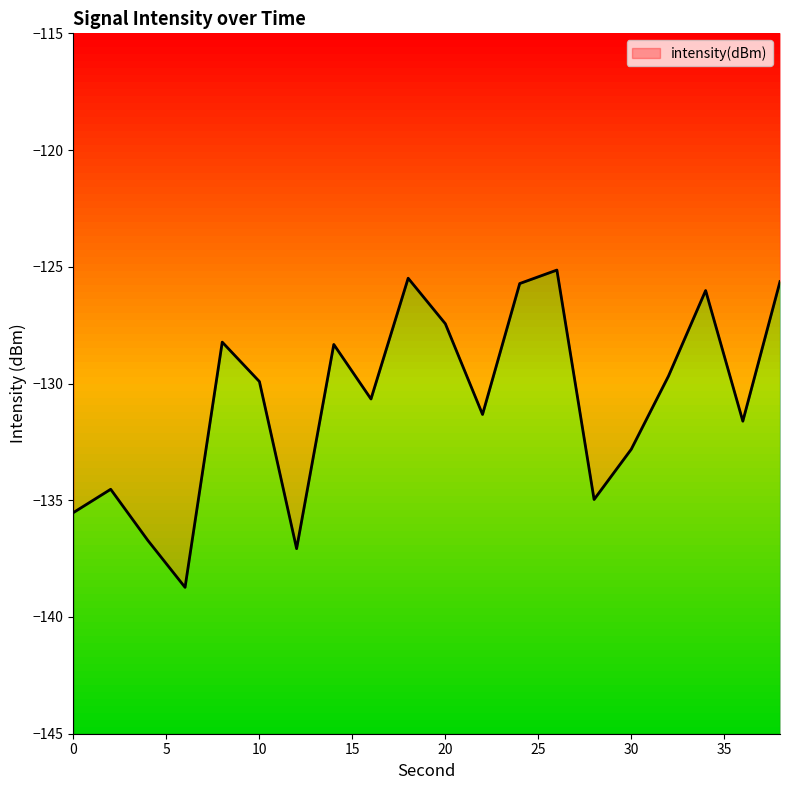

Rank the categories by value from lowest to highest.

6, 12, 4, 0, 28, 2, 30, 36, 22, 16, 10, 32, 14, 8, 20, 34, 24, 38, 18, 26